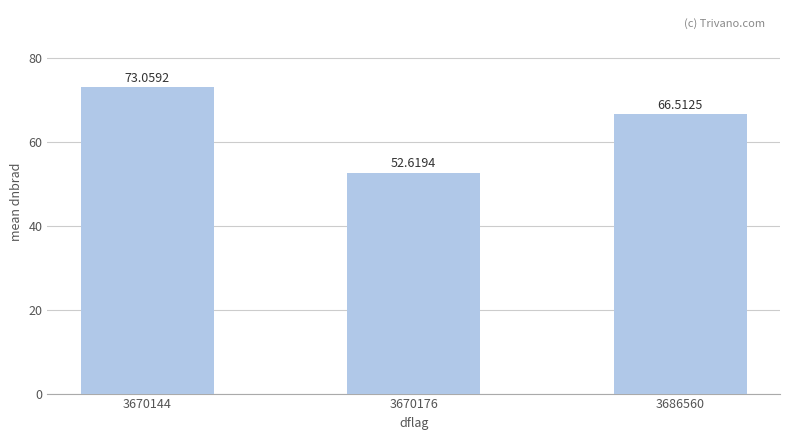

True or false: the data shows 52.6 at 3670176.

True